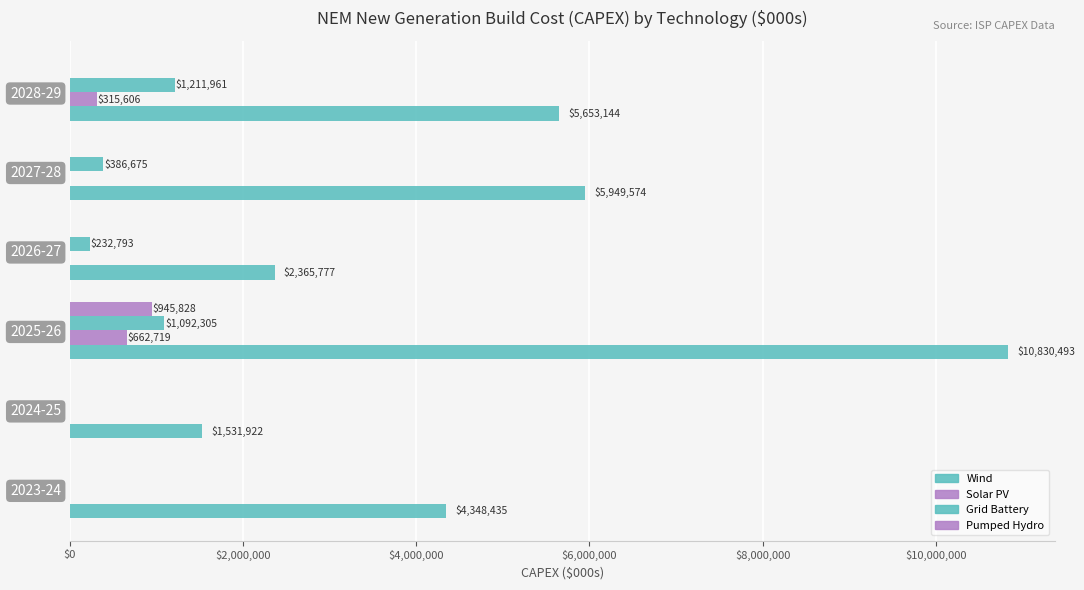

How many categories are shown in the chart?

6